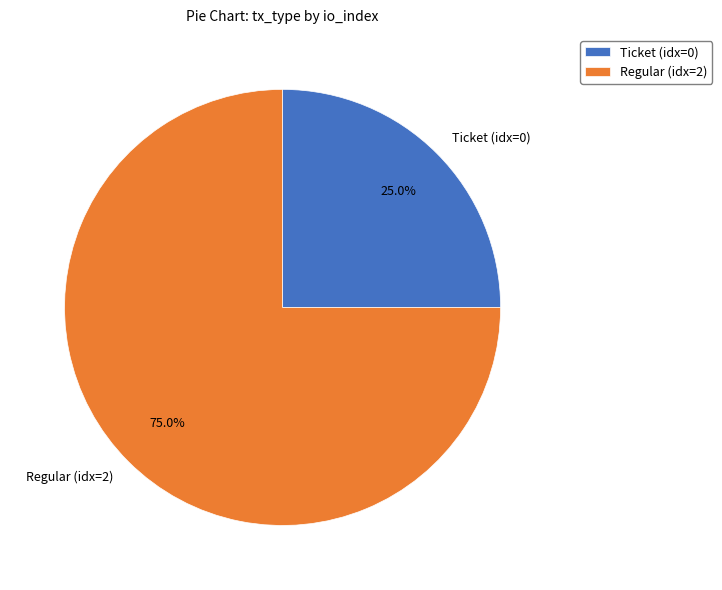

What percentage do Ticket (idx=0) and Regular (idx=2) together represent?

100.0%